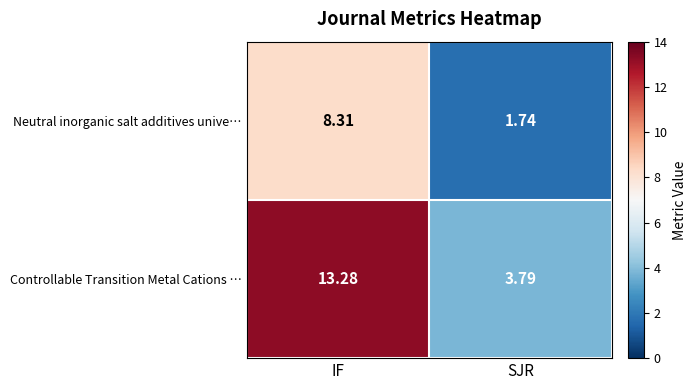

Which label corresponds to the smallest value in the chart?

SJR